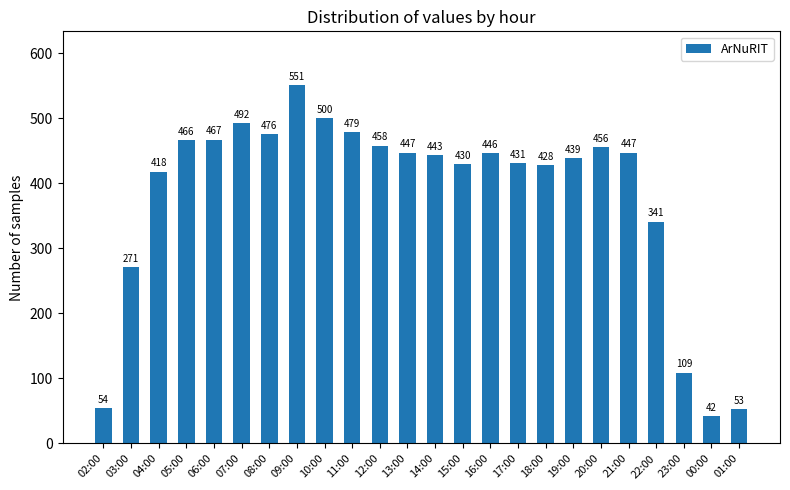

What is the ratio of the value at 20:00 to the value at 04:00?

1.1